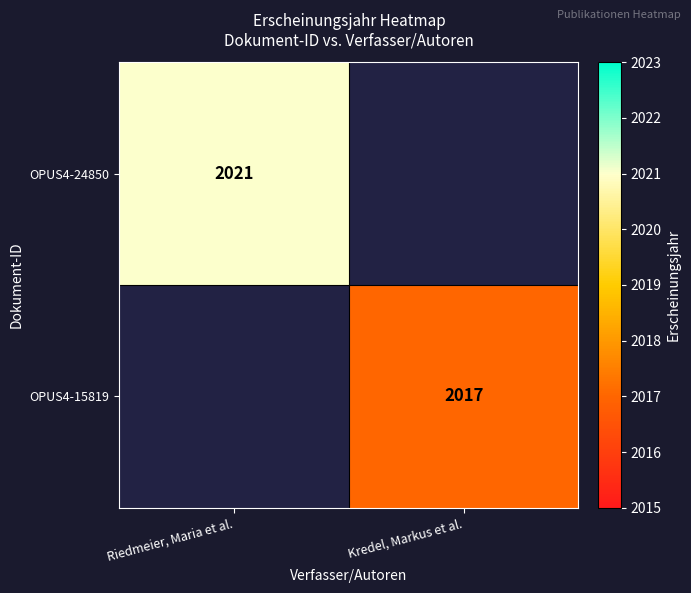

The OPUS4-24850 series shows 2021 at Riedmeier, Maria et al.. True or false?

True